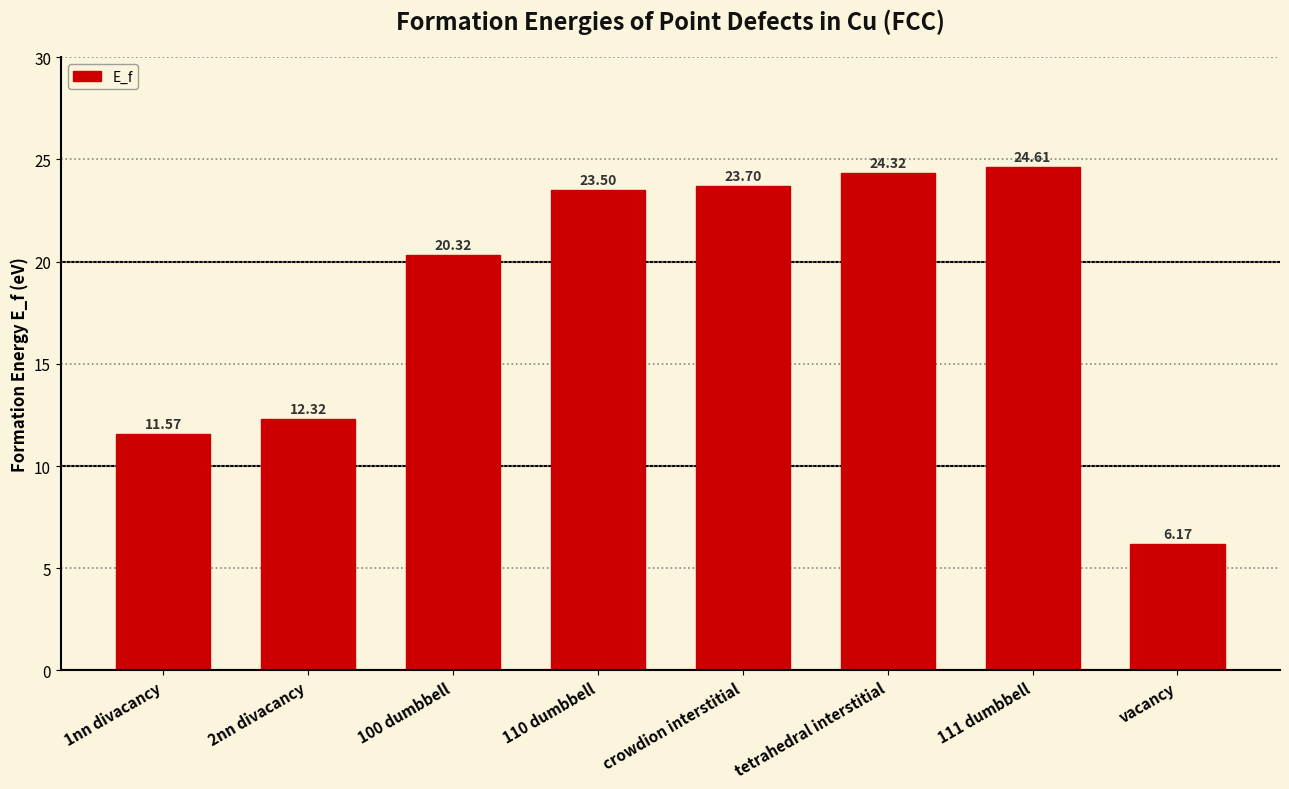

True or false: the data shows 38.2 at 111 dumbbell.

False